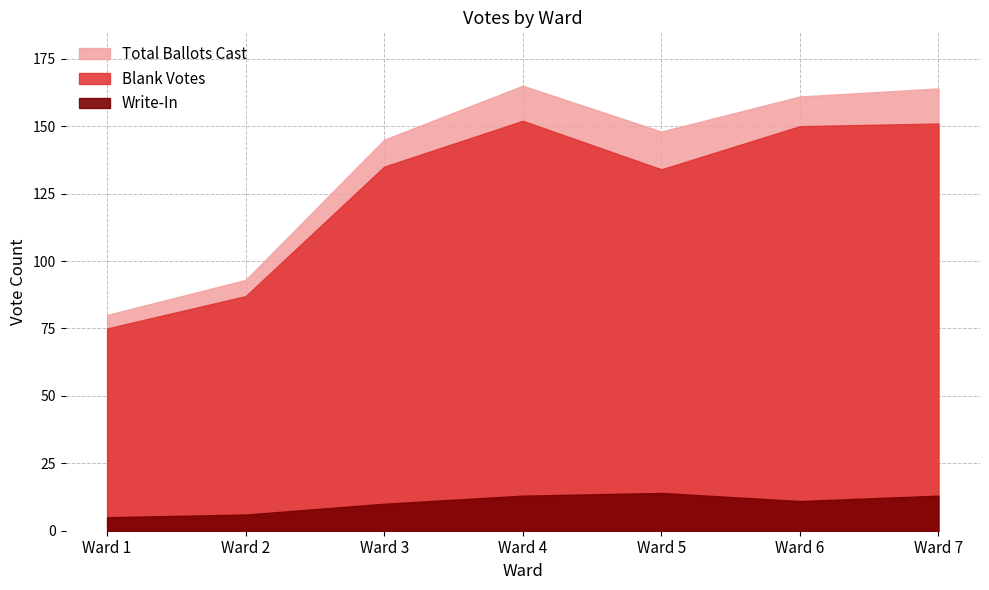

True or false: Blank Votes has a value of 94 at Ward 6.

False